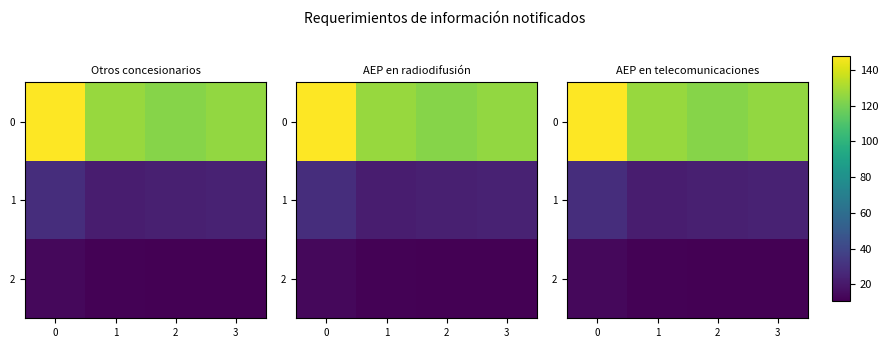

What is the highest value of the 2 series?

14